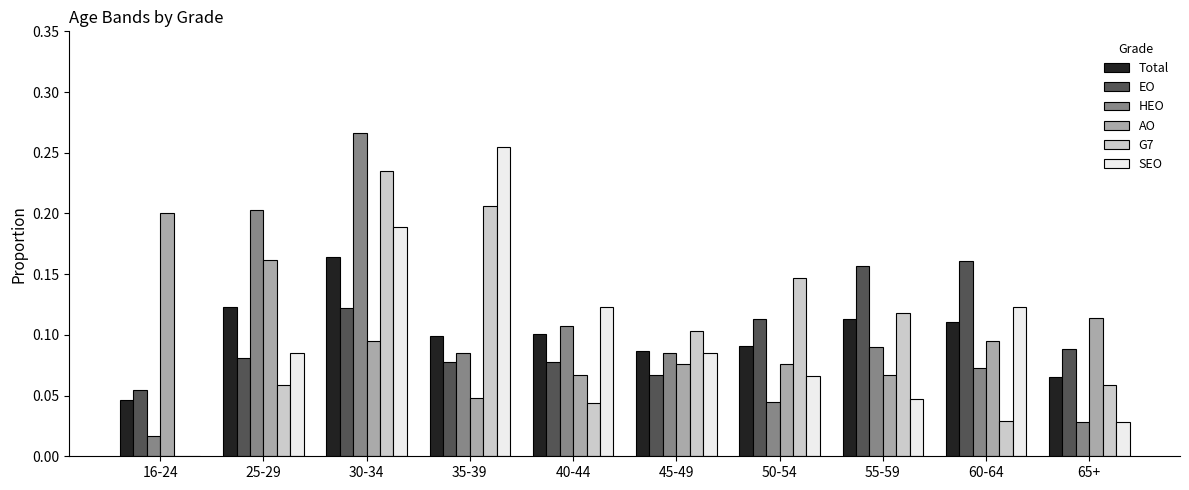

The SEO series shows 0.3 at 30-34. True or false?

False